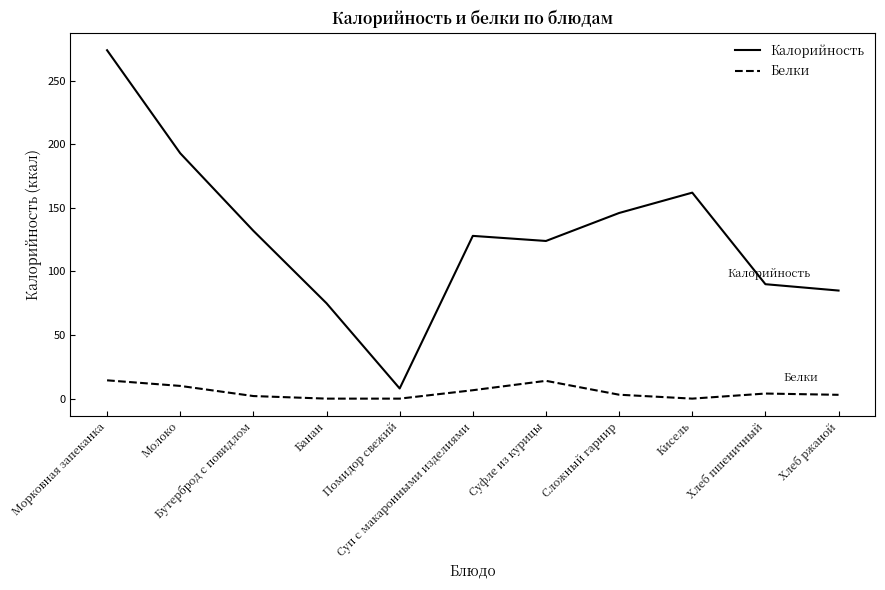

What is the spread (max minus min) of values at Бутерброд с повидлом?

130.0